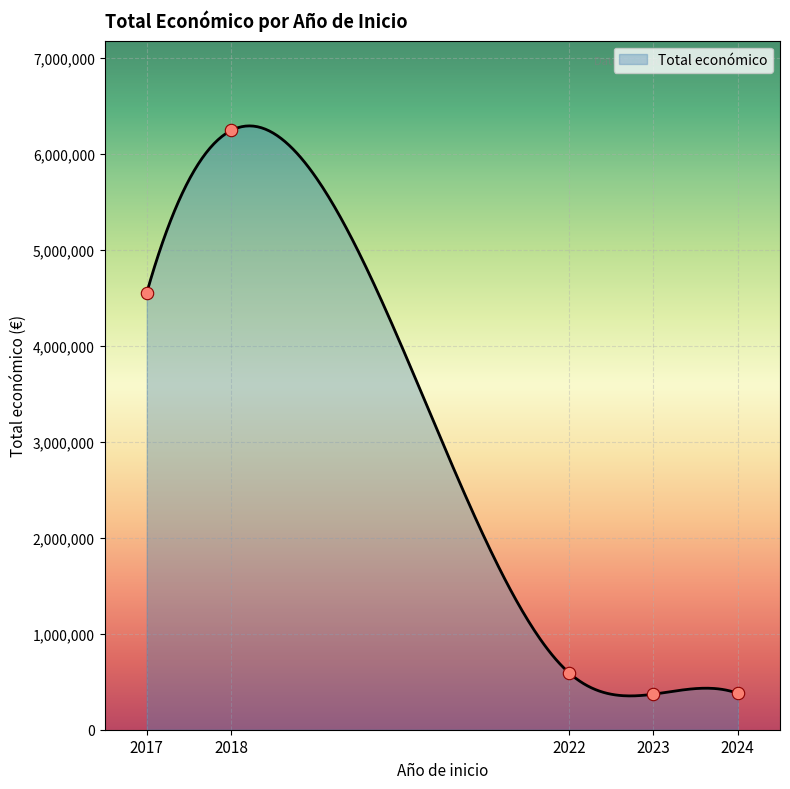

What is the maximum value for Total económico?

6289069.9